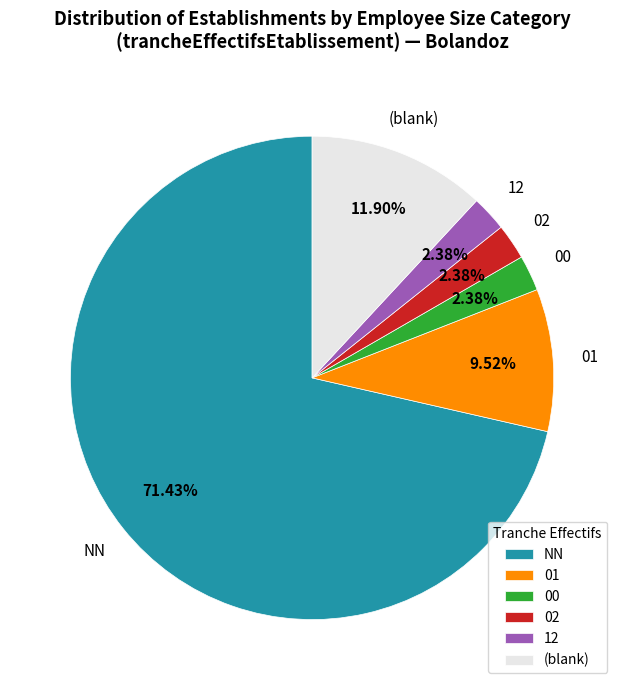

Which category has the biggest portion of the pie?

NN